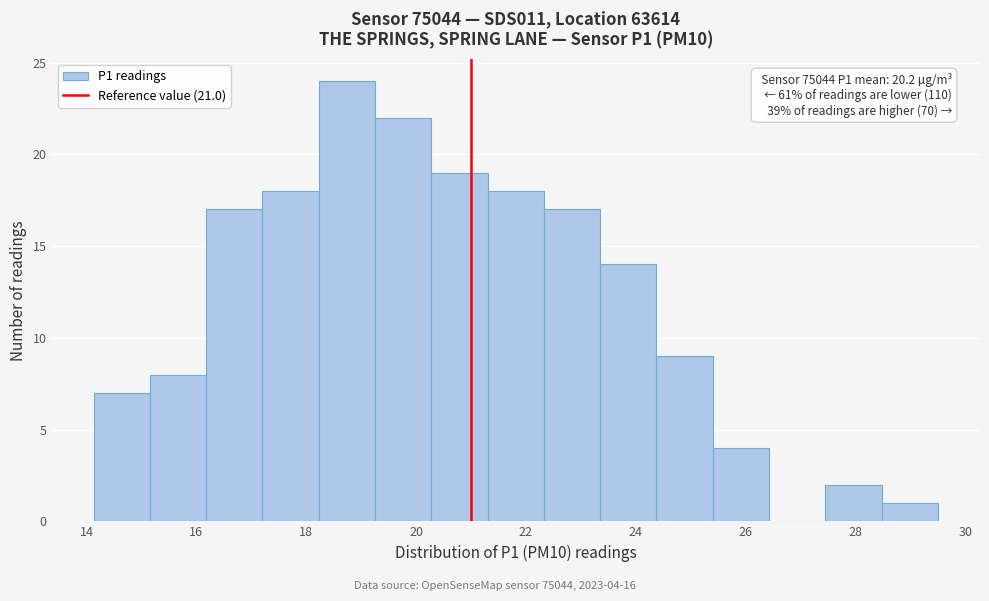

Which range on the x-axis has the tallest bar?

18.2 to 19.2